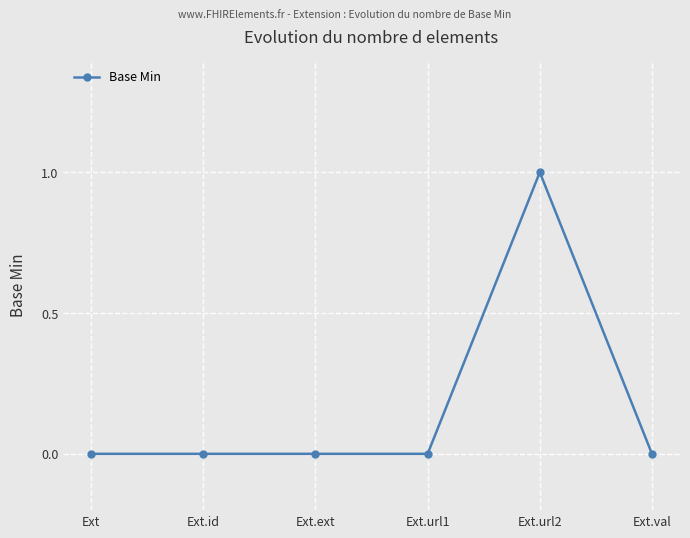

Between Ext.url2 and Ext, which is larger?

Ext.url2